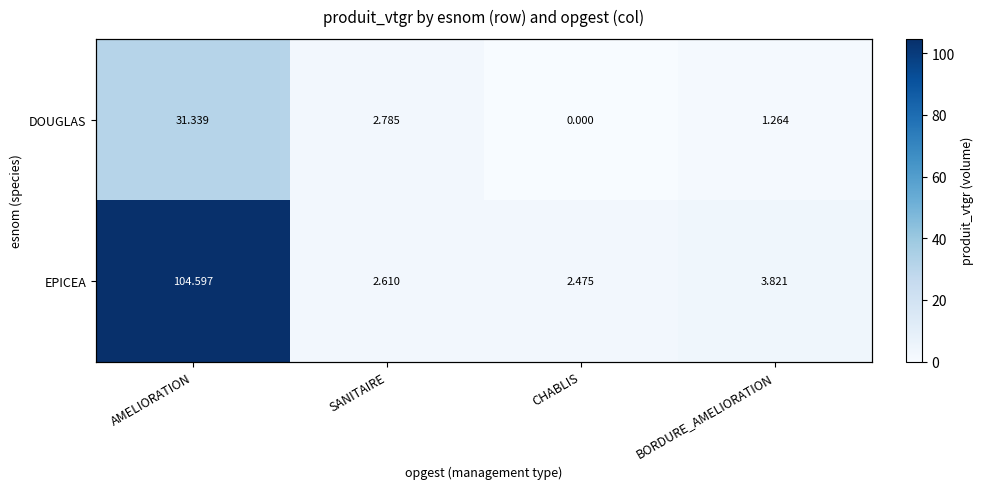

Rank the categories by EPICEA value from lowest to highest.

CHABLIS, SANITAIRE, BORDURE_AMELIORATION, AMELIORATION